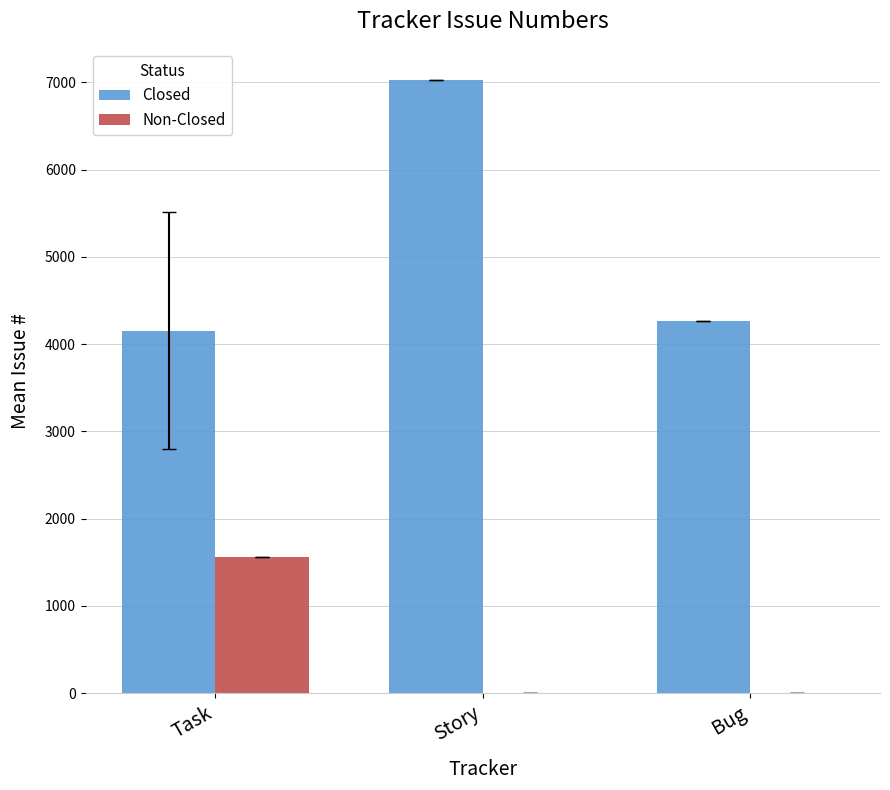

Reading right to left, list all the values displayed in this chart.

Closed: 4263.0	7033.0	4154.0
Non-Closed: 0.0	0.0	1556.5